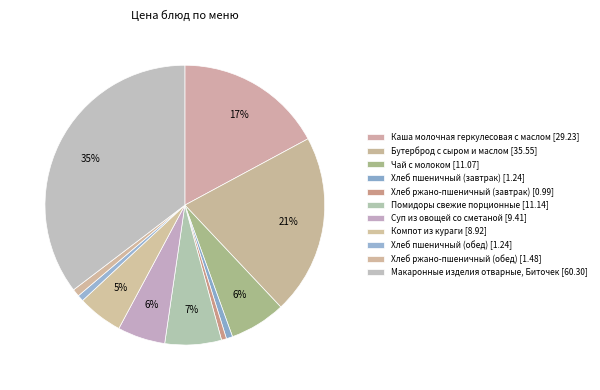

Count the number of slices in the pie.

11